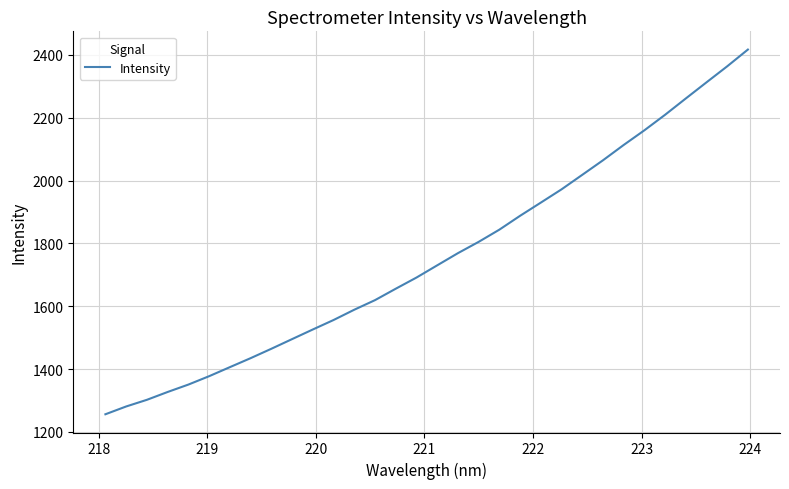

What is the smallest value displayed?

1256.3